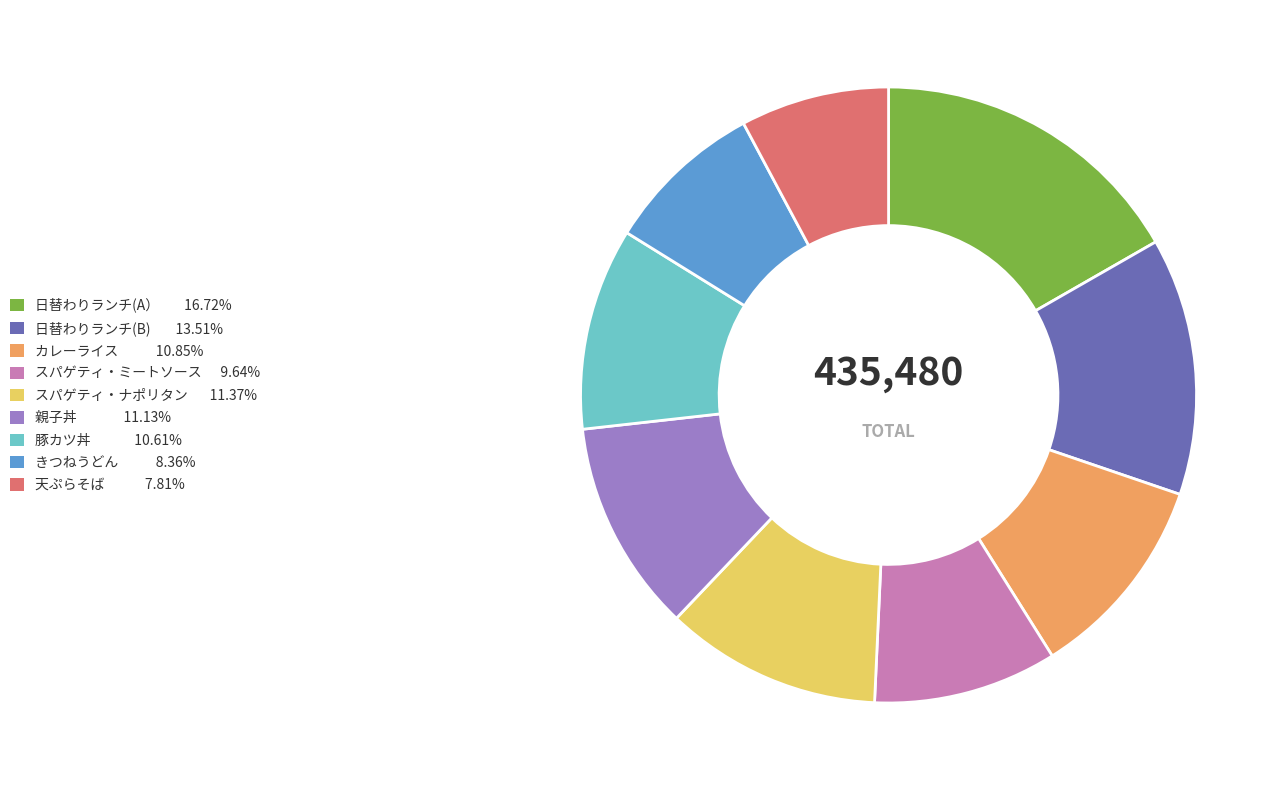

Combined, do きつねうどん and 日替わりランチ(B) account for over 50%?

No